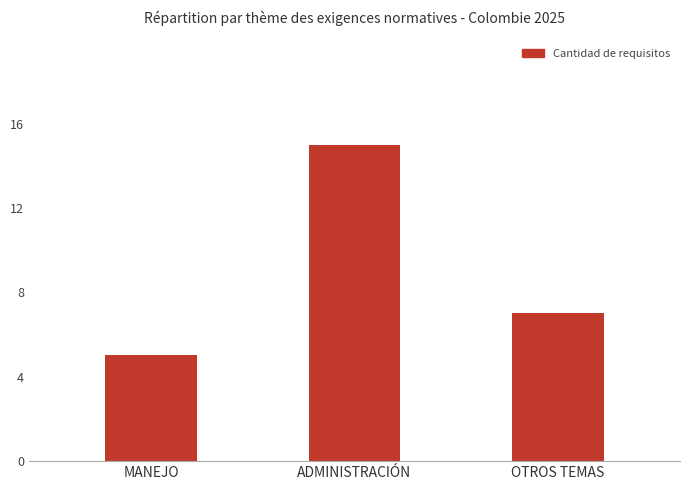

Count the values in the range 5 to 15.

3